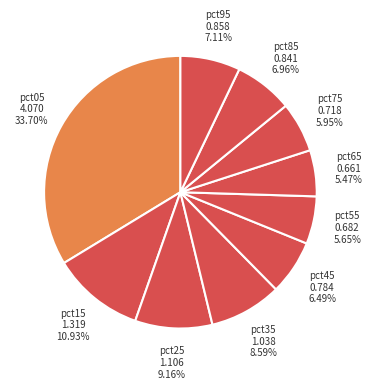

How many segments does this pie chart have?

10